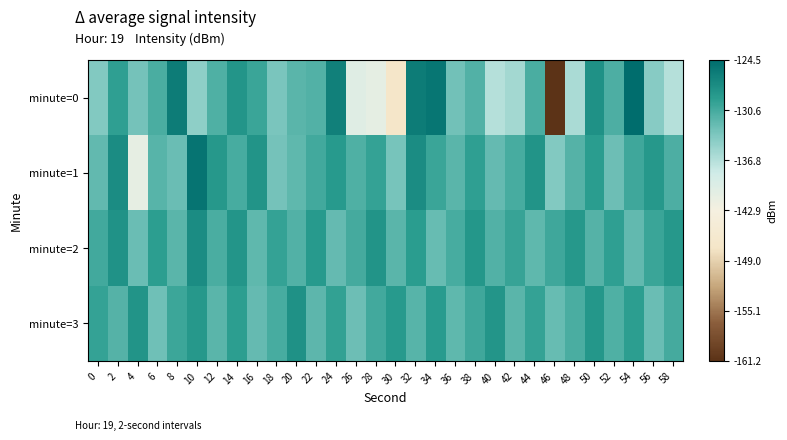

Rank the series by their maximum value, from highest to lowest.

minute=0, minute=1, minute=2, minute=3